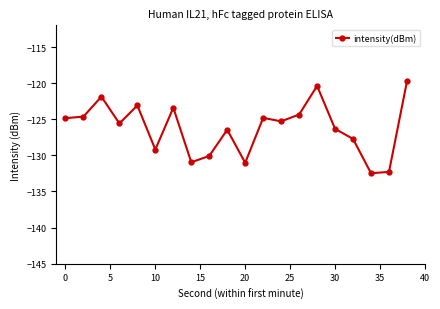

What is the difference between the maximum and minimum values?

12.7